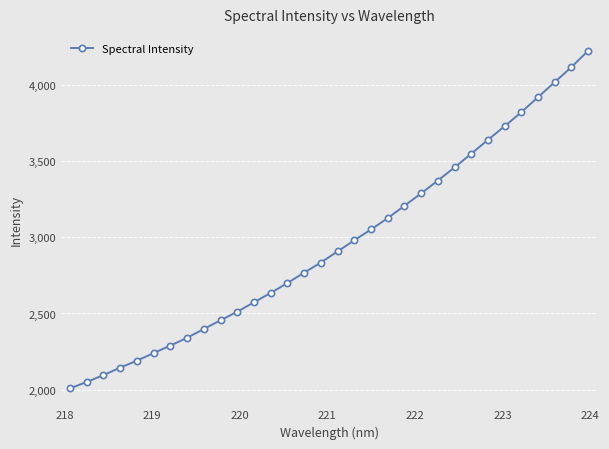

What is the value of the 23rd point from the left?

3373.8